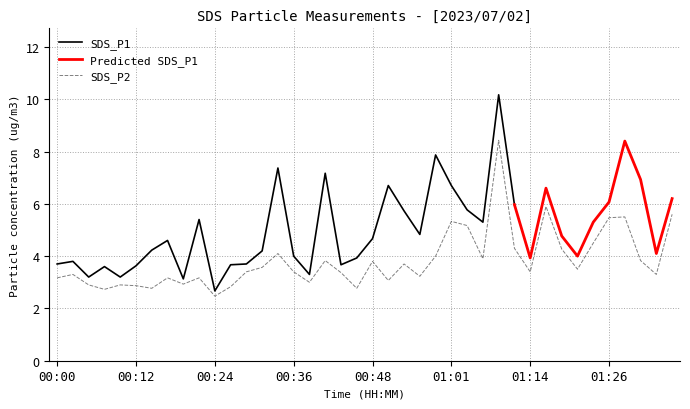

True or false: SDS_P2 has a value of 0.8 at 00:24.

False